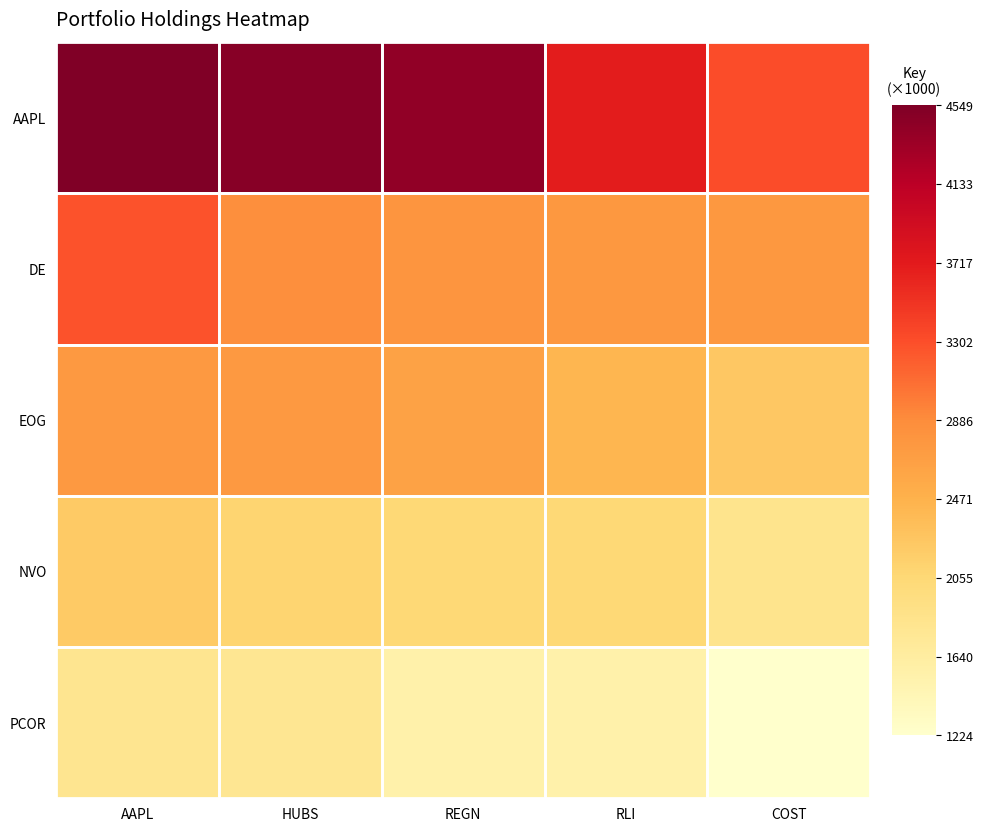

How many data points does each series have?

5